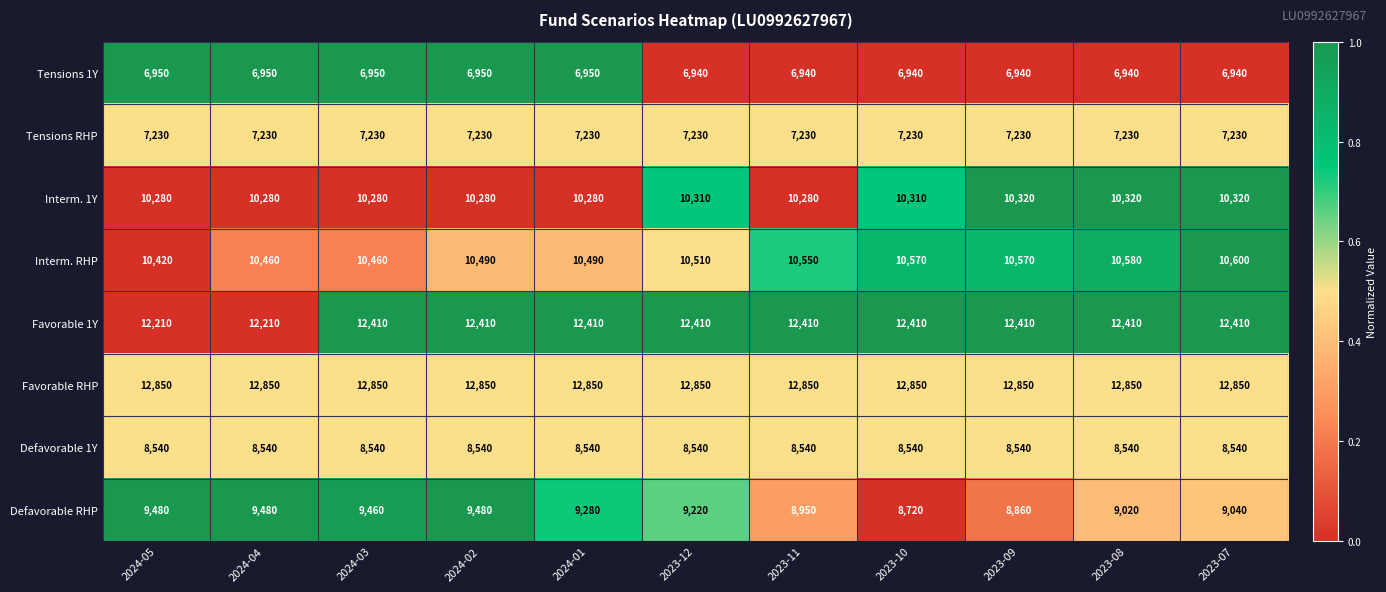

Rank the series by their maximum value, from lowest to highest.

Tensions 1Y, Tensions RHP, Defavorable 1Y, Defavorable RHP, Interm. 1Y, Interm. RHP, Favorable 1Y, Favorable RHP